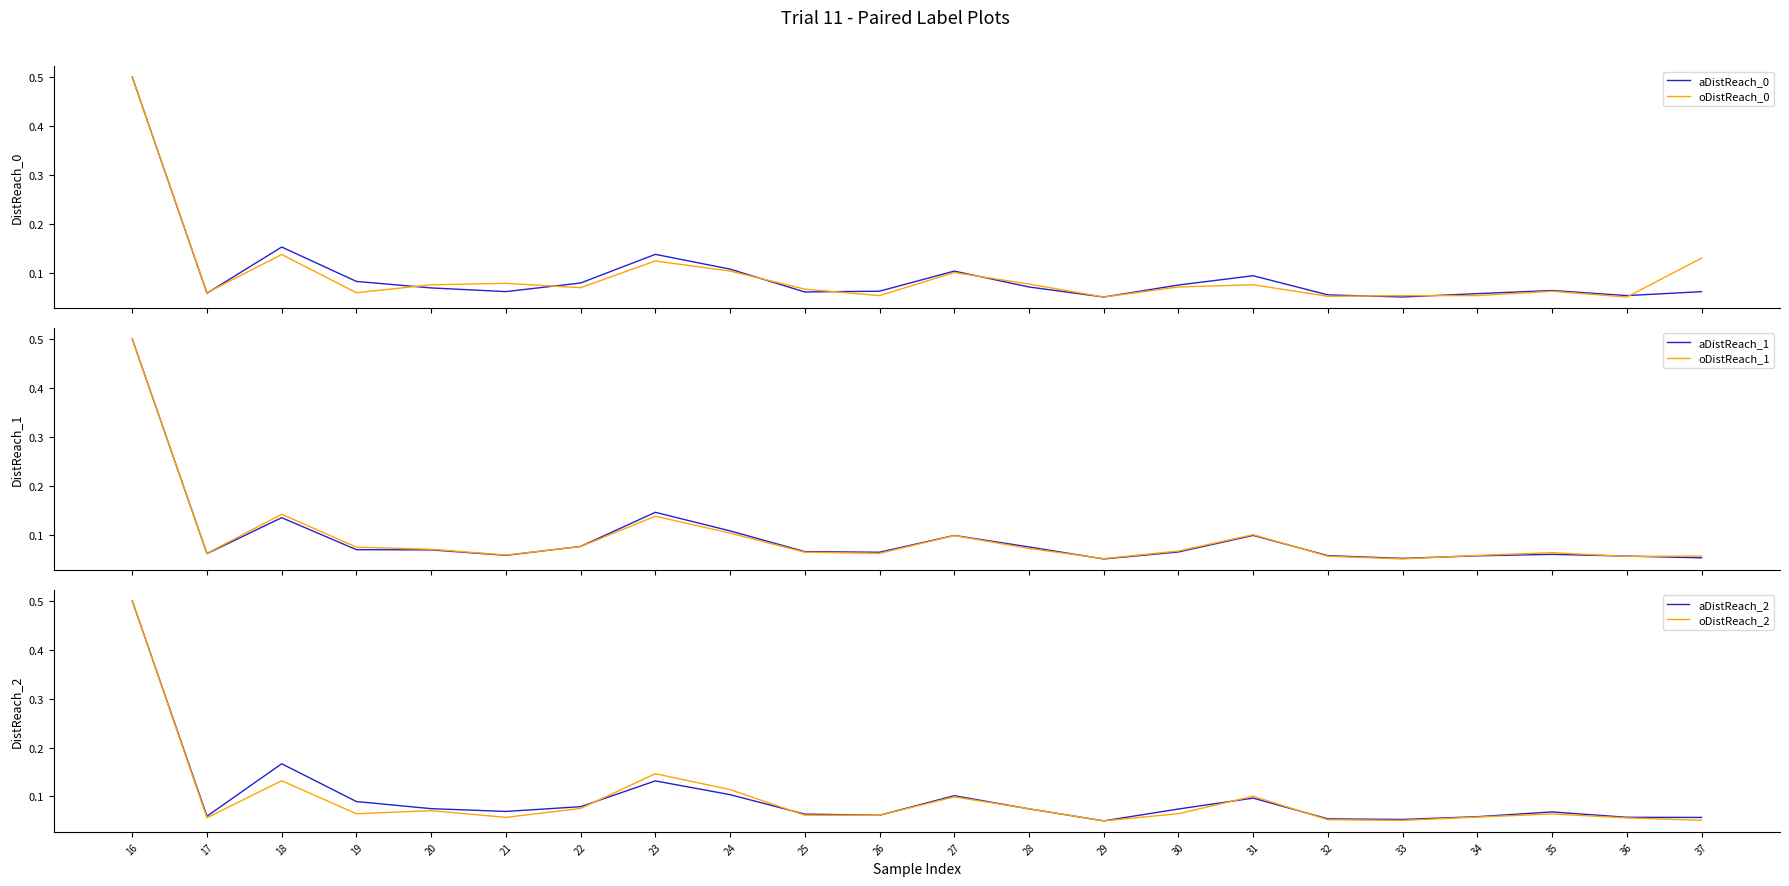

What is the difference between the oDistReach_2 values at 26 and 23?

0.1